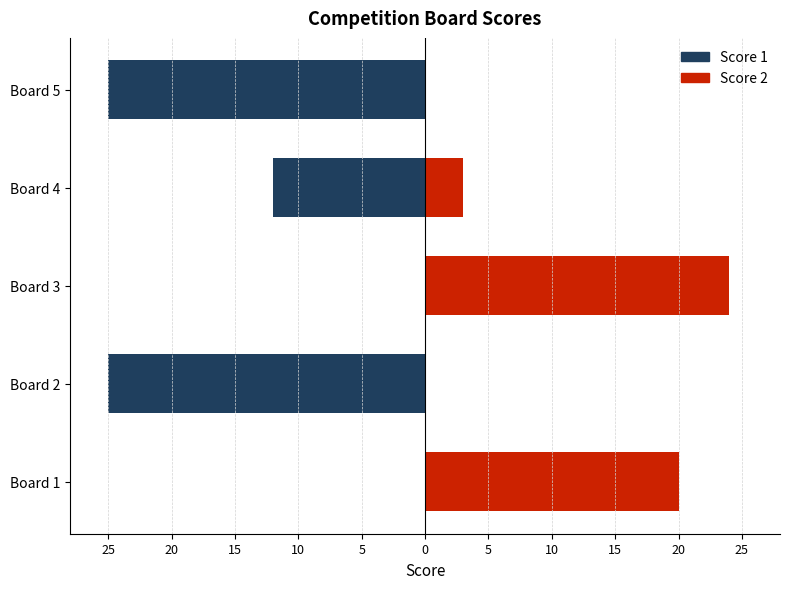

What is the difference between the second highest and second lowest values in the Score 2 series?

20